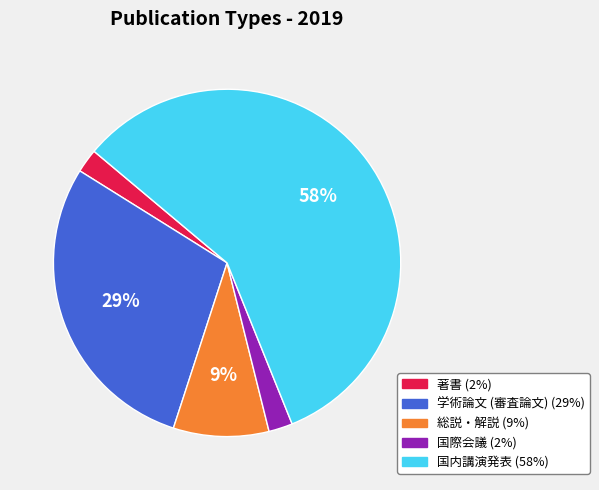

What is the largest slice in the pie chart?

国内講演発表